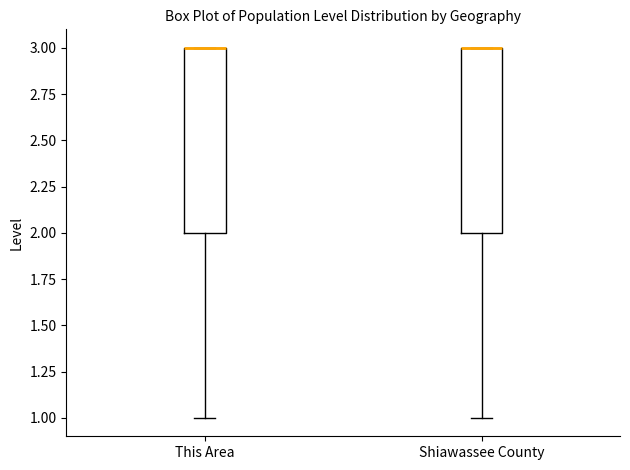

Reading left to right, read every box against the y-axis: the position of its median line, the range the box covers, and the ends of its whiskers. The values are not printed on the chart, so give them approximately, as read against the axis.

This Area: median 3 (drawn on the box's upper edge), box 2 to 3, whiskers 1 to 3
Shiawassee County: median 3 (drawn on the box's upper edge), box 2 to 3, whiskers 1 to 3